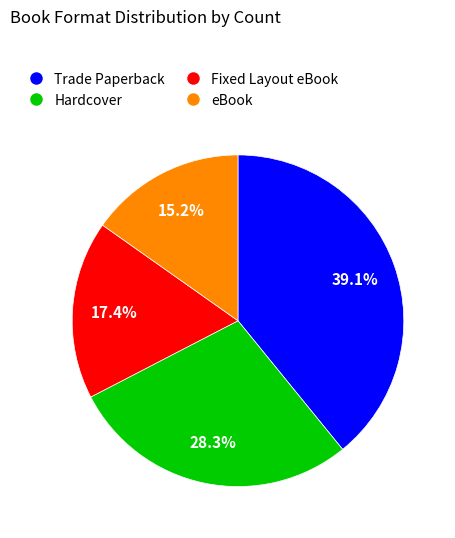

Is there a majority slice in this chart?

No